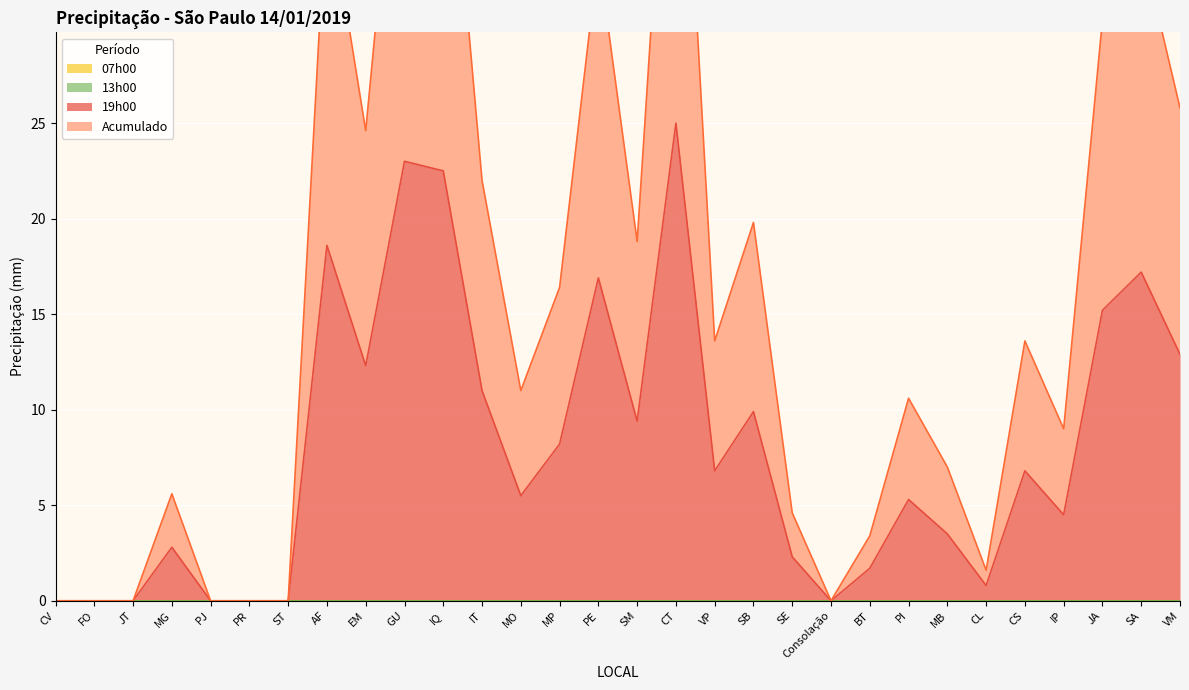

True or false: 19h00 and Acumulado cross at least once.

False